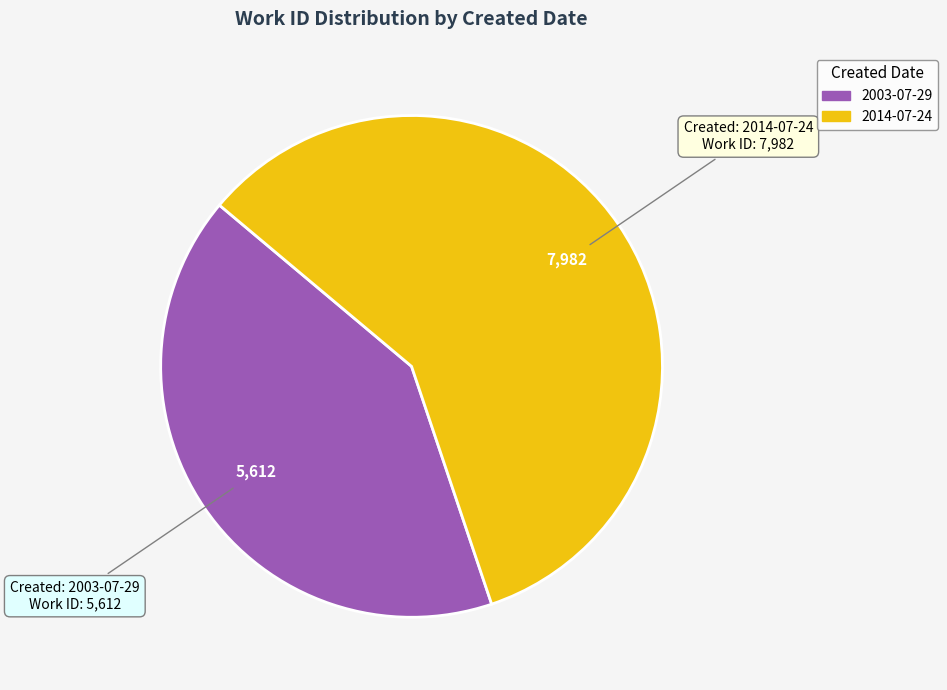

Which category has the smallest portion of the pie?

2003-07-29